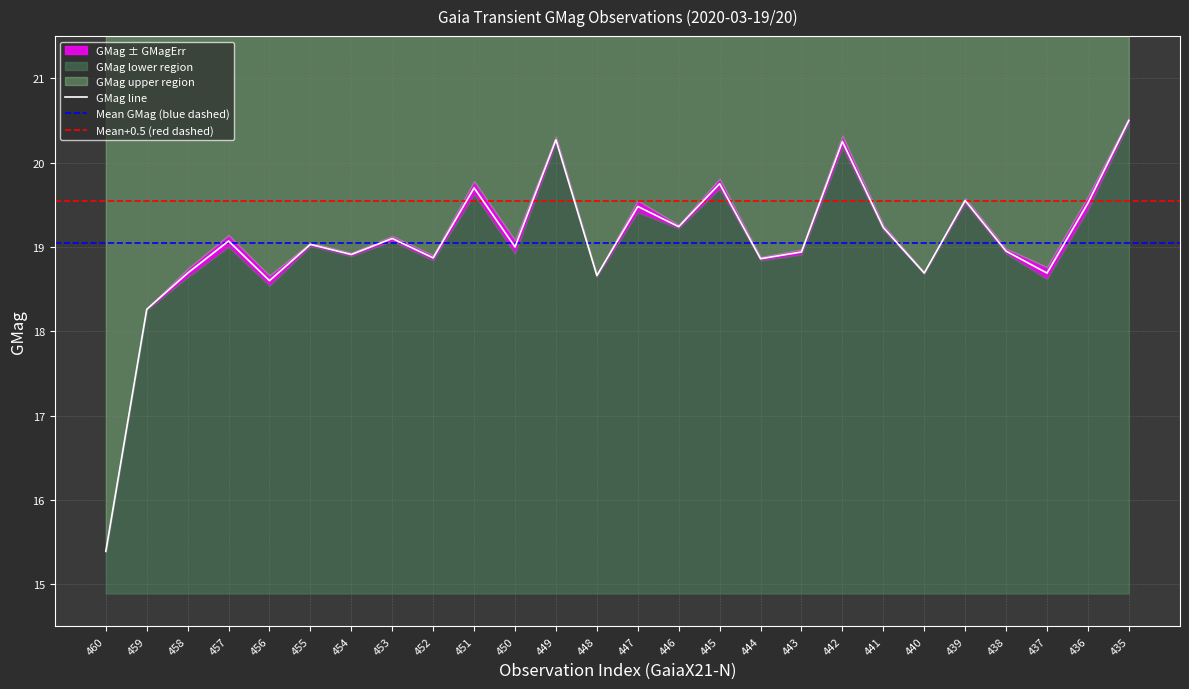

How many lines are shown in the chart?

3